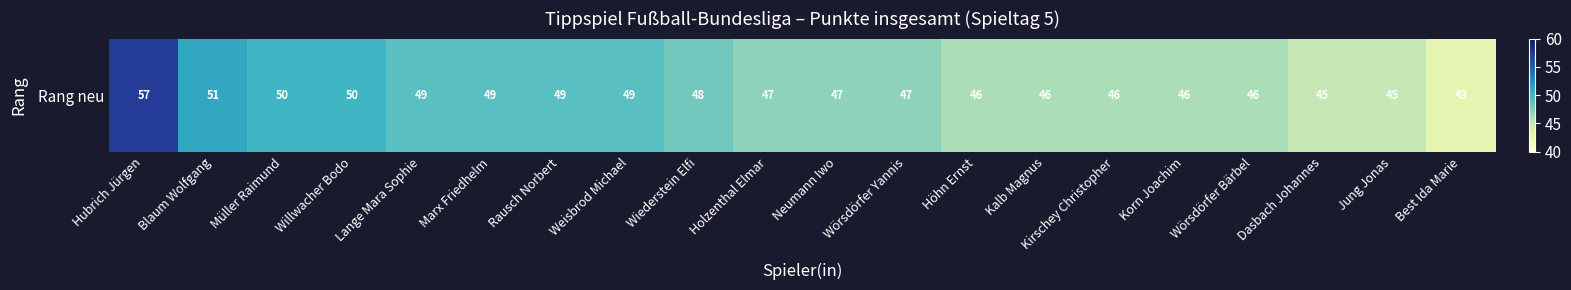

What value does the data have at Wörsdörfer Bärbel?

46